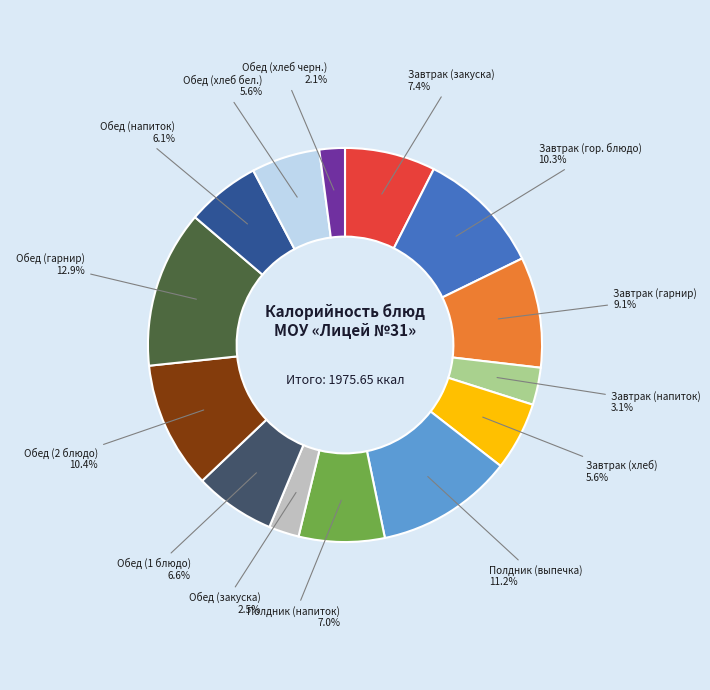

Does any single category account for the majority?

No